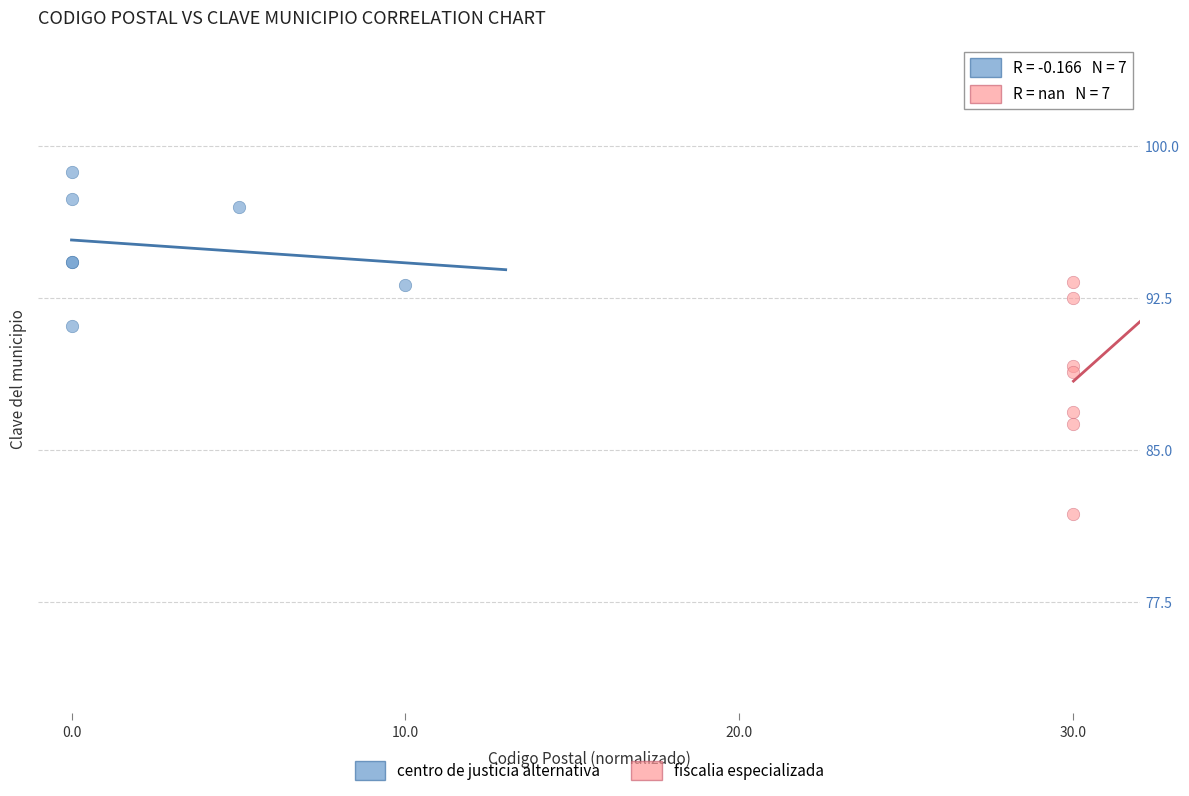

Which series reaches the minimum Y coordinate?

fiscalia especializada